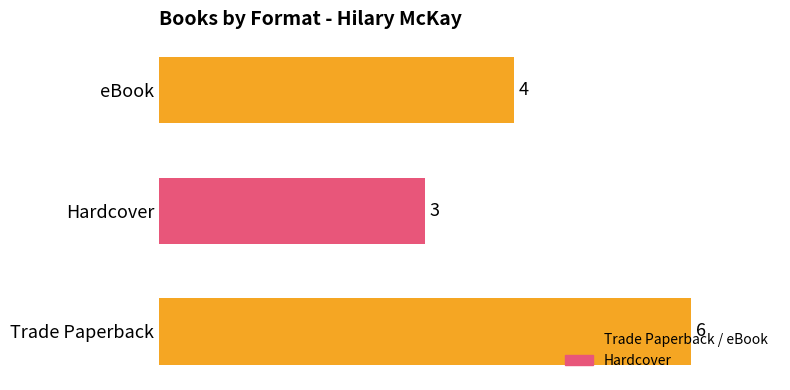

Rank the categories by value from lowest to highest.

Hardcover, eBook, Trade Paperback